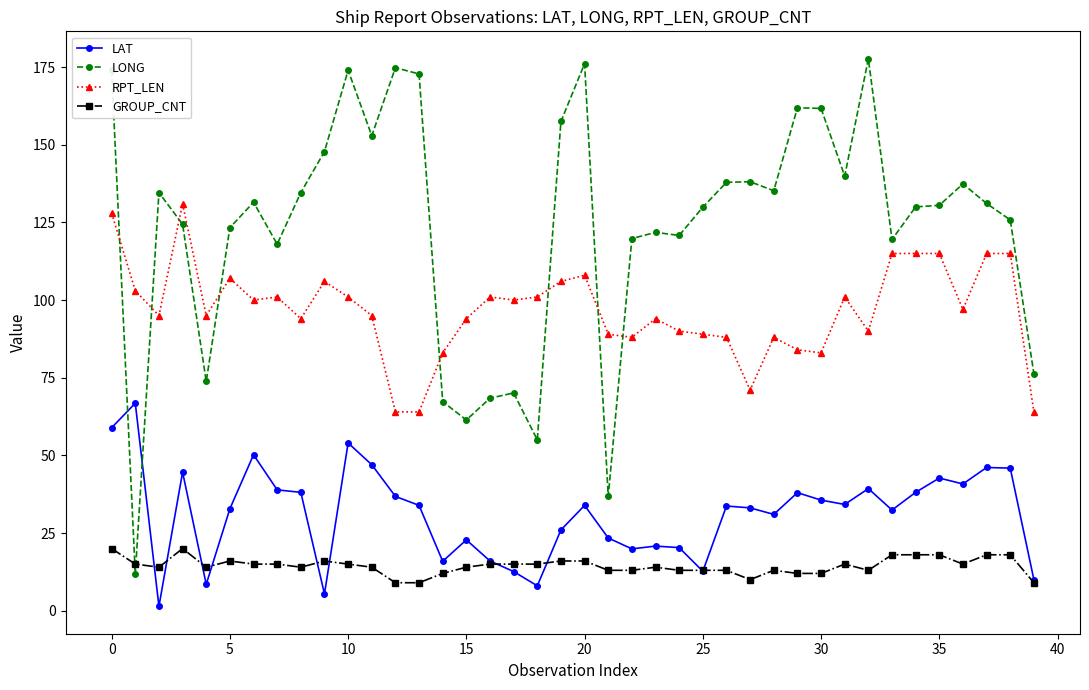

Rank the series by their average value, from highest to lowest.

LONG, RPT_LEN, LAT, GROUP_CNT